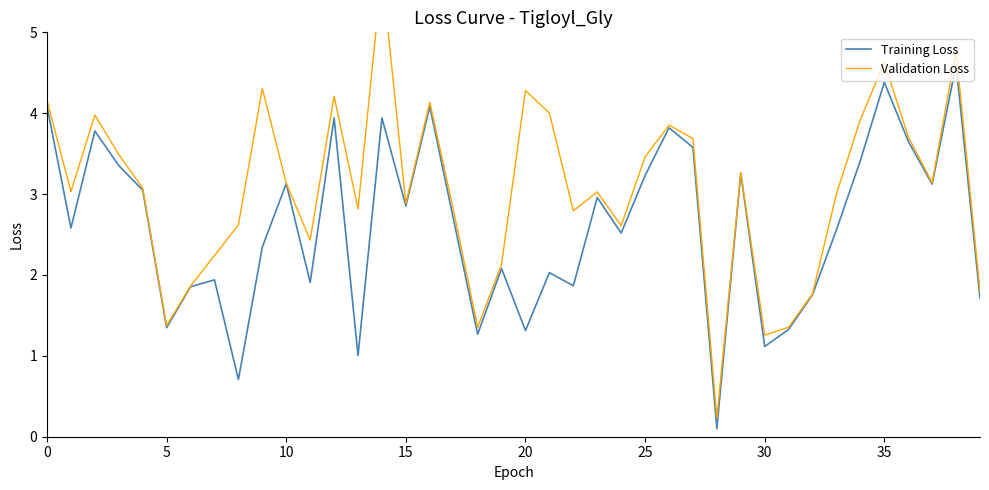

What is the highest value of the Training Loss series?

4.6